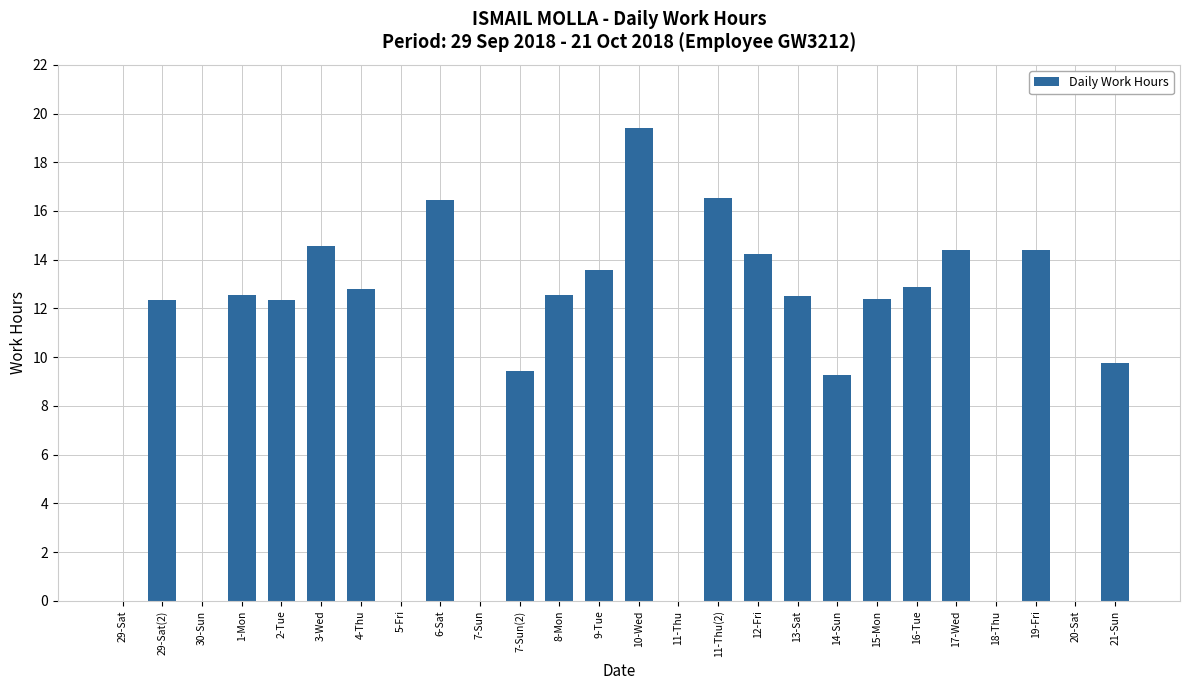

What is the change in value from 9-Tue to 16-Tue?

-0.7